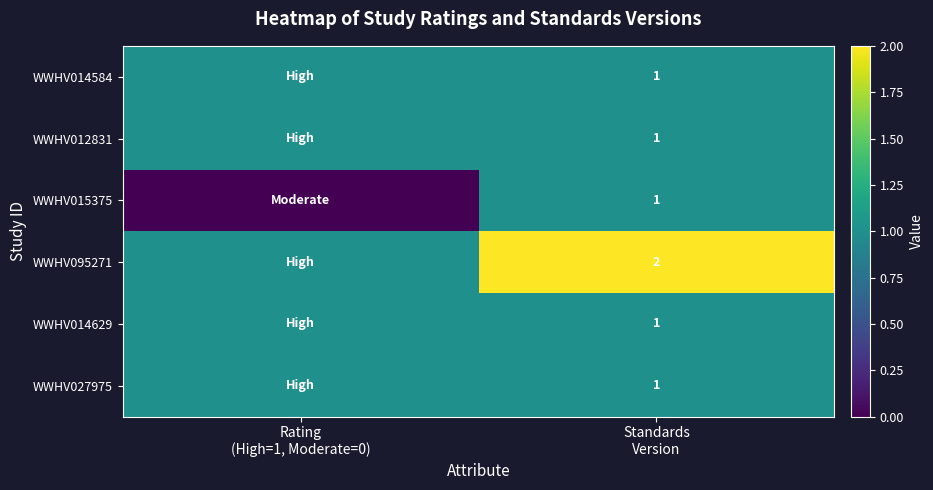

True or false: WWHV012831 has a value of 1 at Rating (High=1, Moderate=0).

False